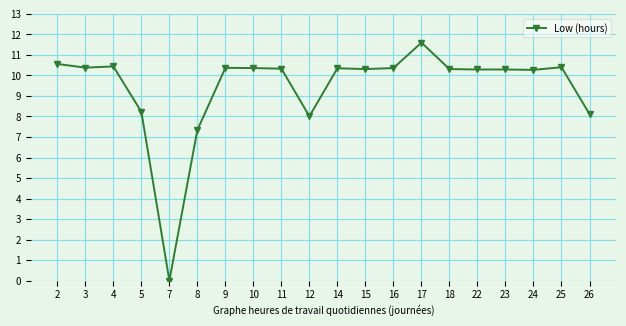

True or false: there are more than 1 points higher than both neighbors.

True